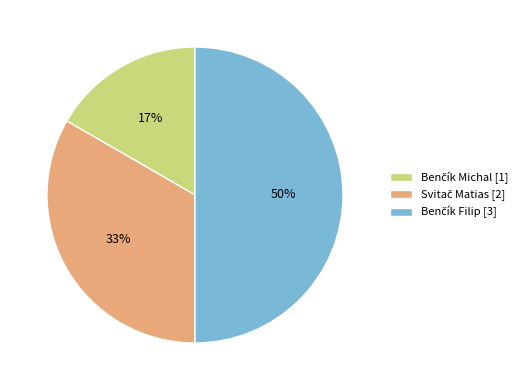

To the nearest percent, what is the difference between the largest and smallest slice percentages?

33%